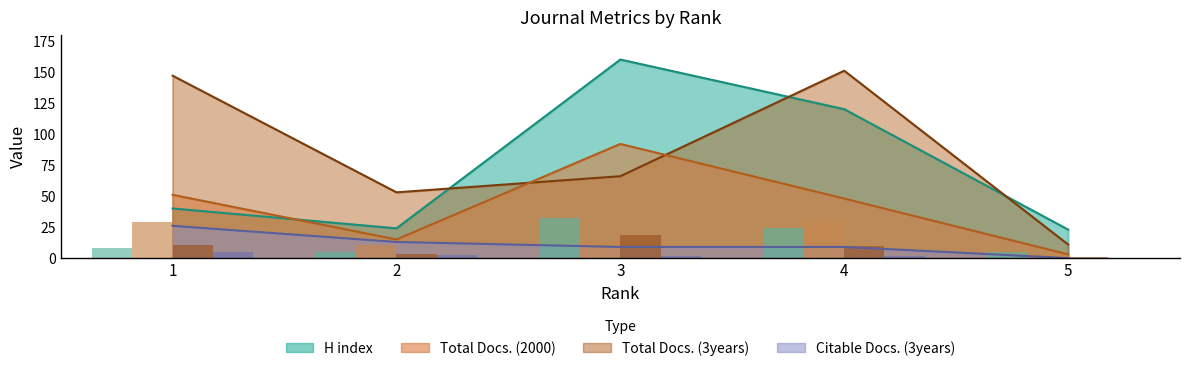

What is the sum of all Citable Docs. (3years) values?

57.0